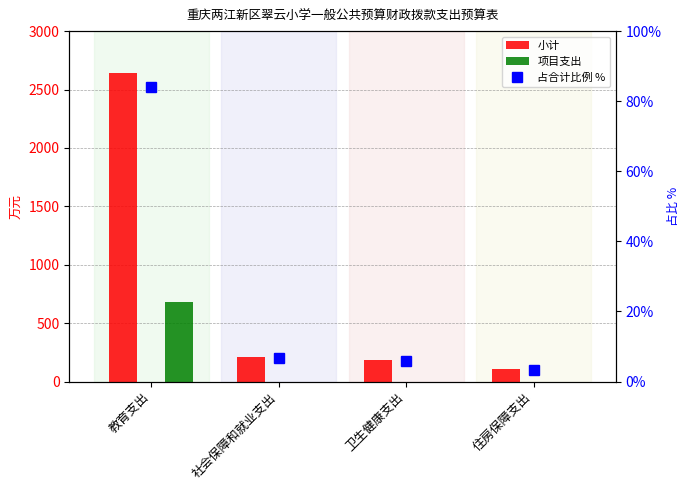

Between 卫生健康支出 and 住房保障支出, which series saw the biggest shift?

小计